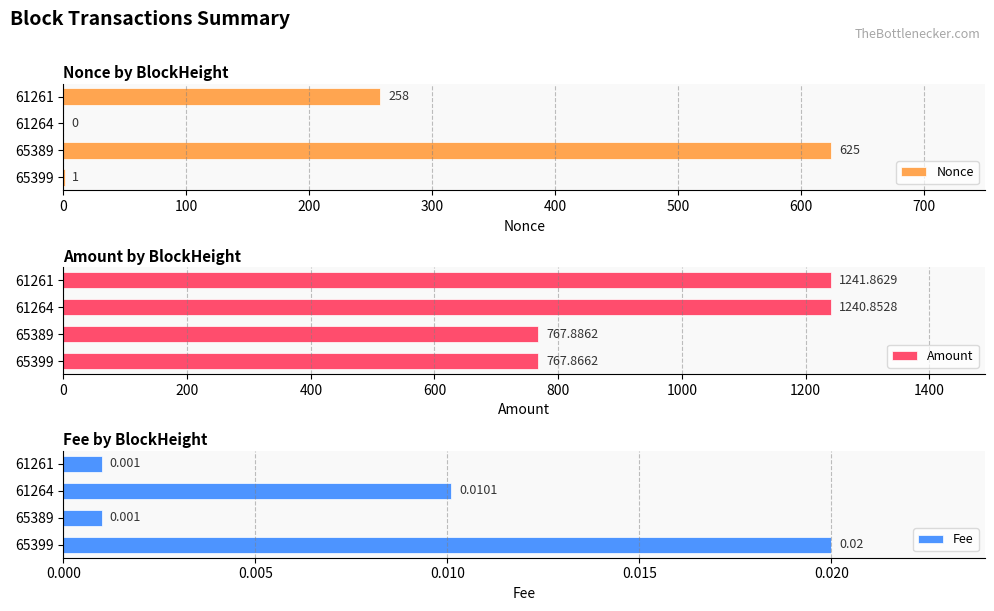

The Nonce series shows 377.5 at 61264. True or false?

False